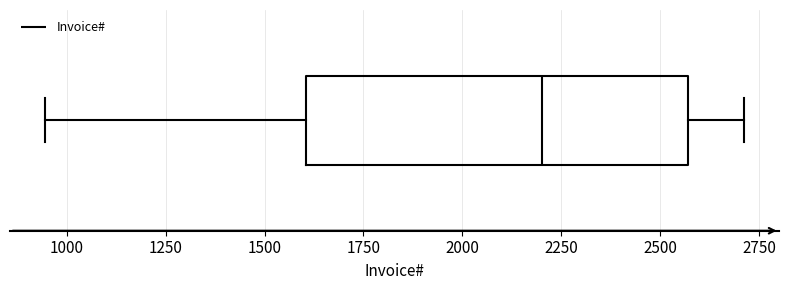

Read this box plot against the x-axis: the position of the median line, the range covered by the box, and the ends of both whiskers. The values are not printed on the chart, so give them approximately, as read against the axis.

median 2200, box 1600 to 2550, whiskers 950 to 2700